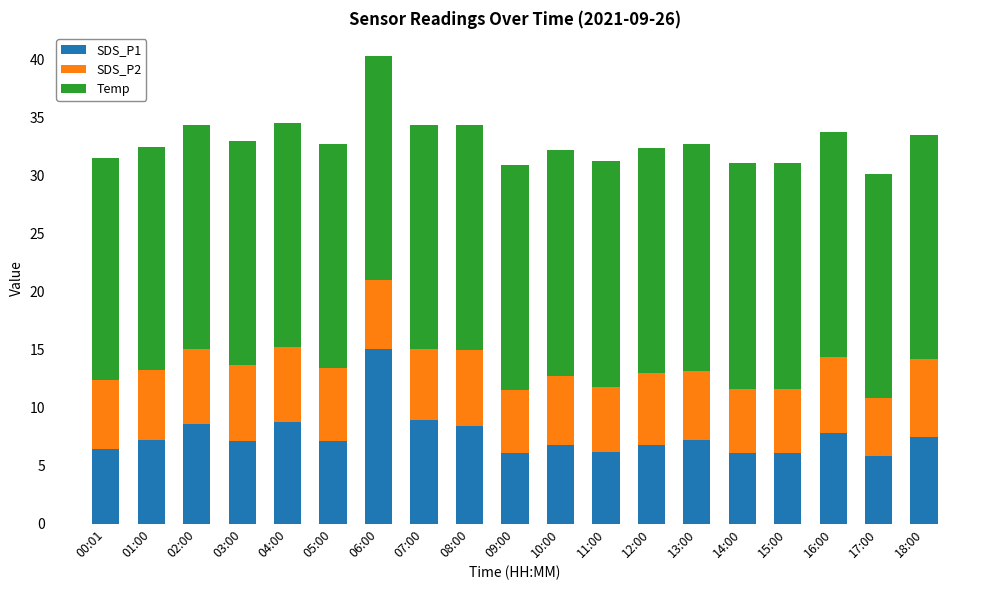

Which category has the highest value in the SDS_P1 series?

06:00